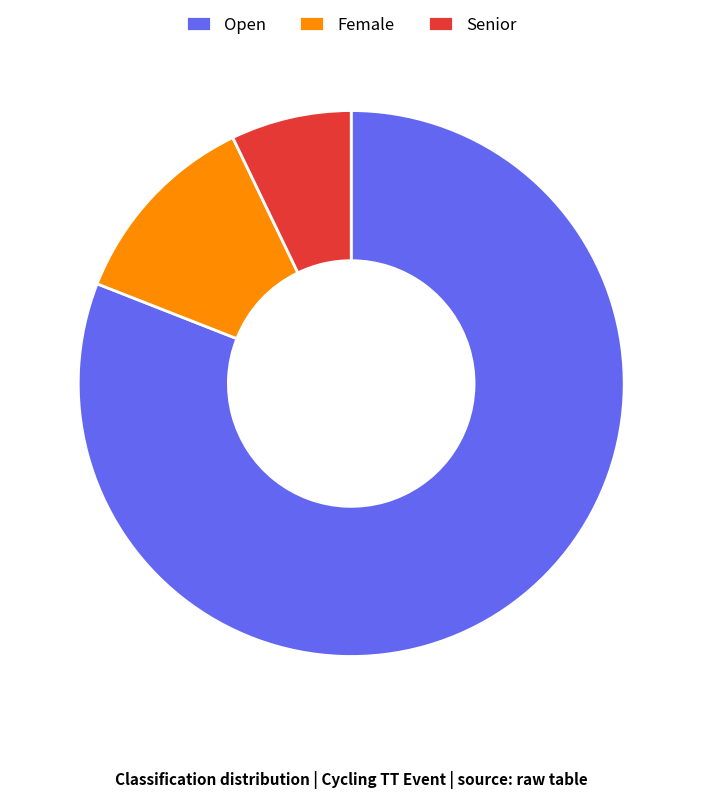

Which slice is the largest?

Open